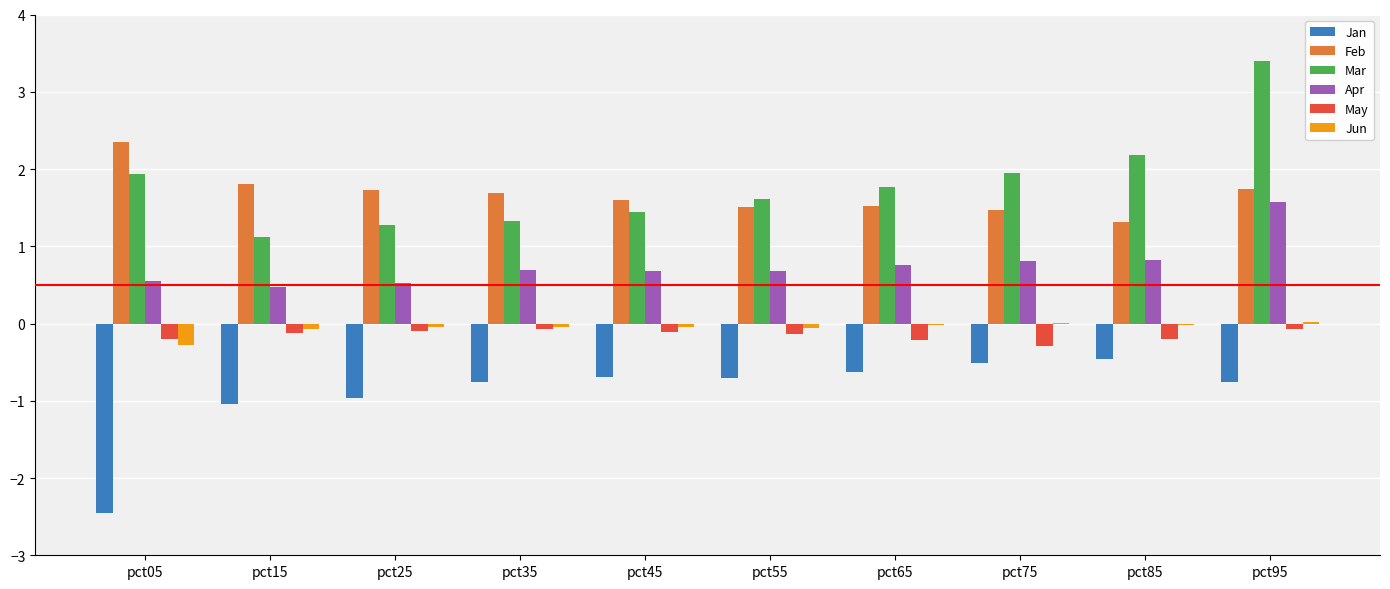

What is the sum of all Jan values?

-9.0